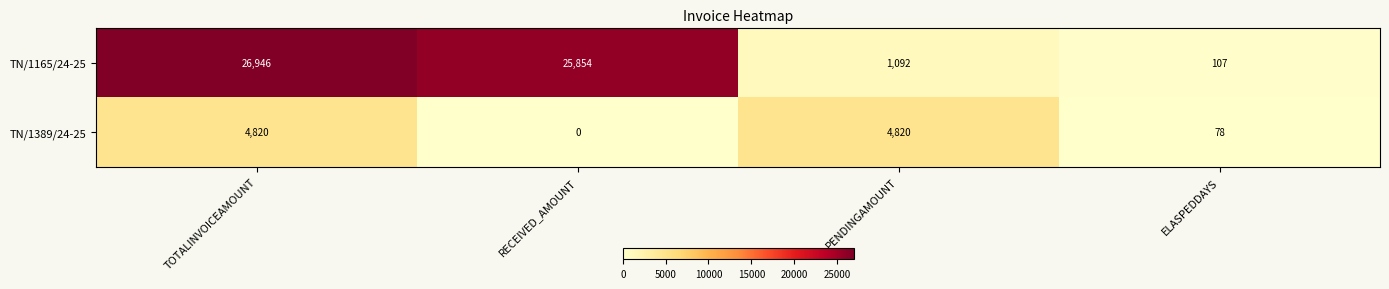

What is the difference between the maximum and minimum values in the TN/1165/24-25 series?

26839